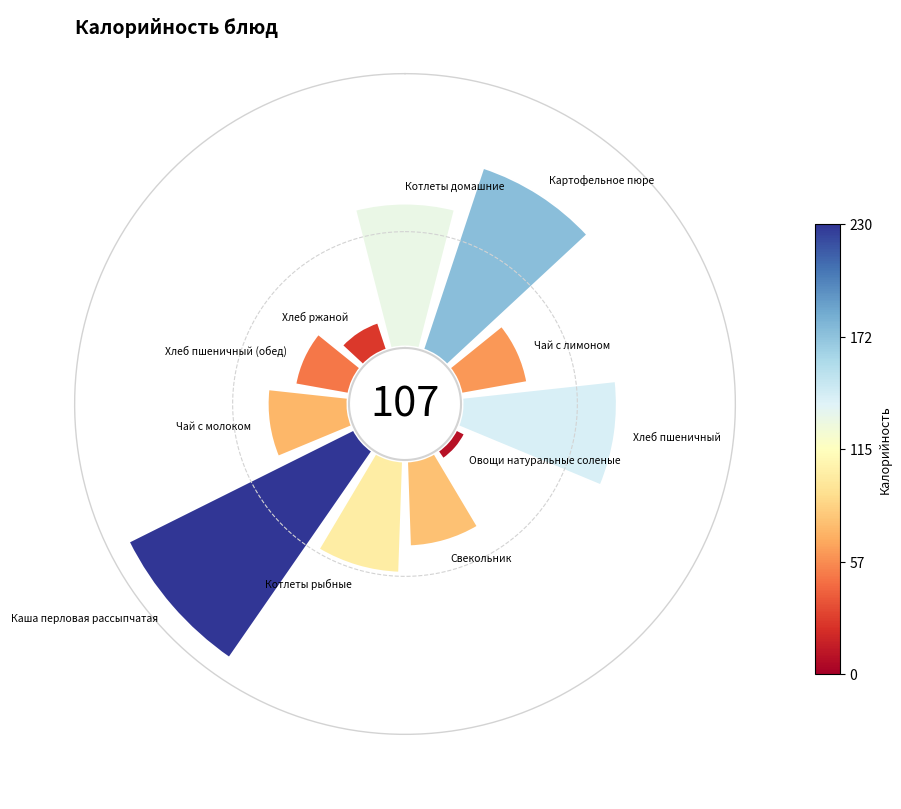

What percentage is NOT represented by Хлеб пшеничный?

86.9%